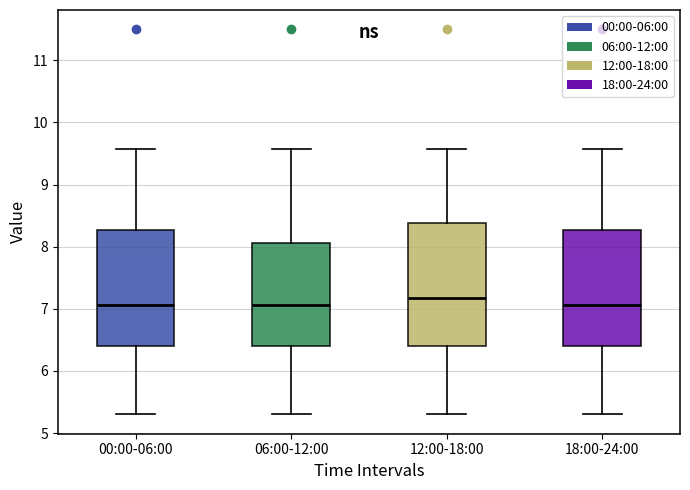

Comparing the boxes themselves (not the whiskers), which one is the tallest?

12:00-18:00